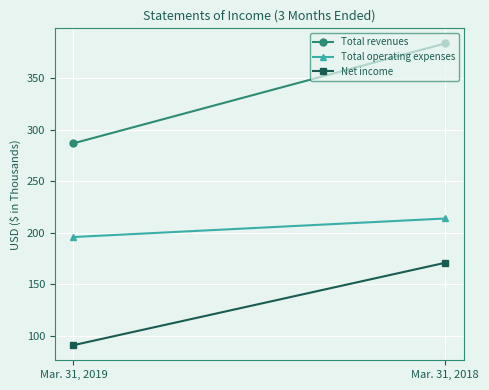

What is the difference between the highest and lowest values at Mar. 31, 2019?

196